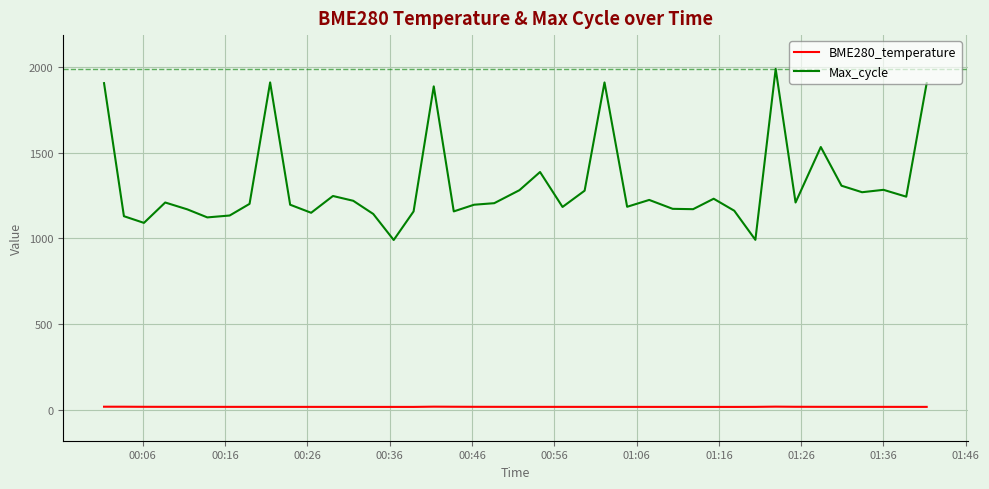

What is the maximum value for BME280_temperature?

17.0